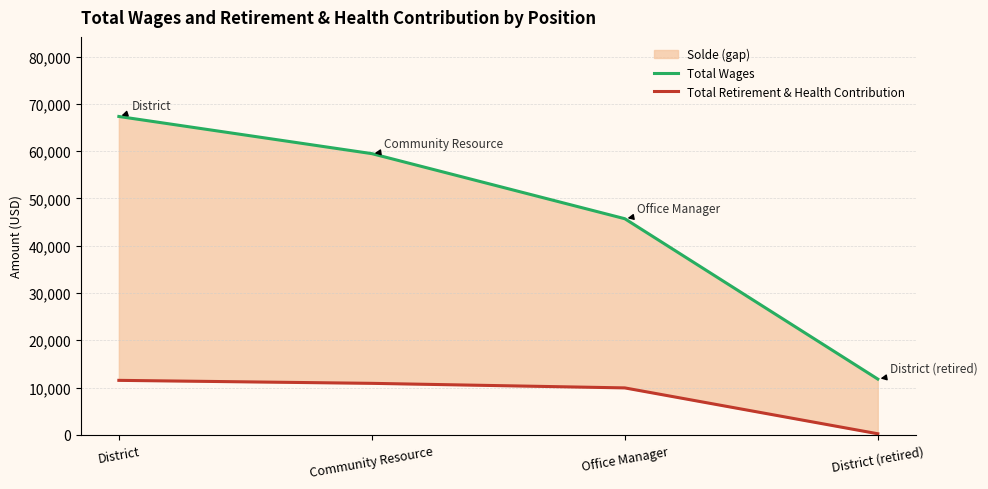

At which category does the chart reach its minimum across all series?

District (retired)